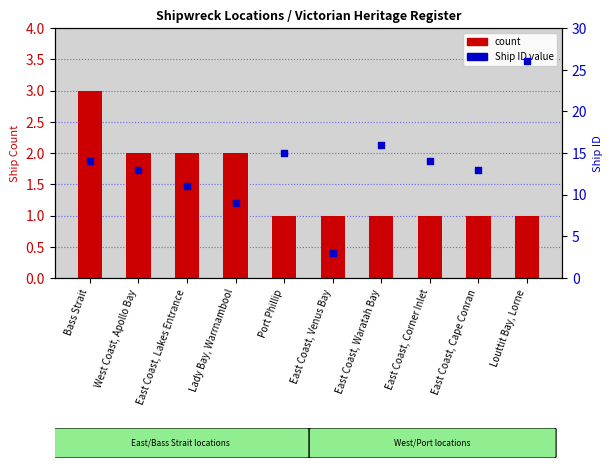

Which series has the largest total across all categories?

ID (rank within the sample)